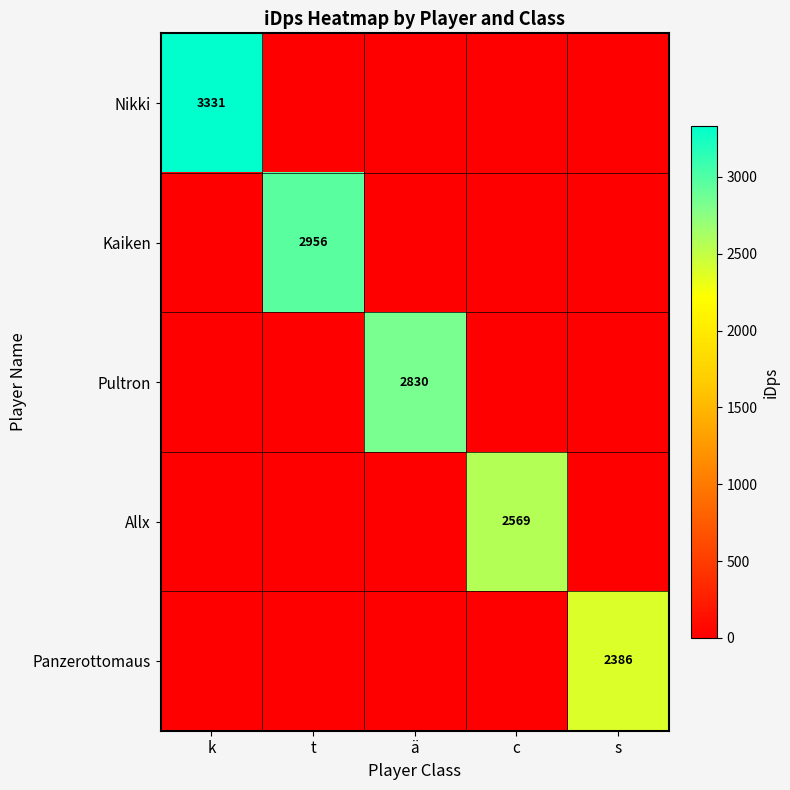

True or false: Nikki has a value of 4819 at k.

False